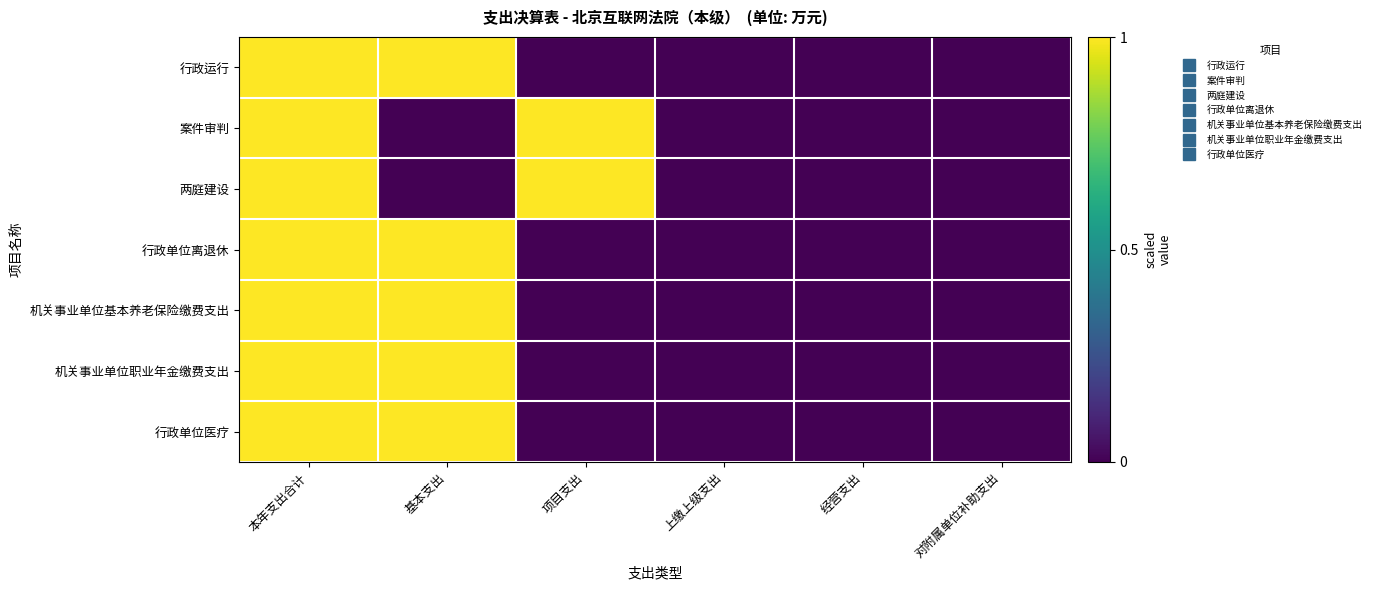

Reading right to left, what are all the values shown in this chart?

行政运行: 对附属单位补助支出=0	经营支出=0	上缴上级支出=0	项目支出=0	基本支出=1	本年支出合计=1
案件审判: 对附属单位补助支出=0	经营支出=0	上缴上级支出=0	项目支出=1	基本支出=0	本年支出合计=1
两庭建设: 对附属单位补助支出=0	经营支出=0	上缴上级支出=0	项目支出=1	基本支出=0	本年支出合计=1
行政单位离退休: 对附属单位补助支出=0	经营支出=0	上缴上级支出=0	项目支出=0	基本支出=1	本年支出合计=1
机关事业单位基本养老保险缴费支出: 对附属单位补助支出=0	经营支出=0	上缴上级支出=0	项目支出=0	基本支出=1	本年支出合计=1
机关事业单位职业年金缴费支出: 对附属单位补助支出=0	经营支出=0	上缴上级支出=0	项目支出=0	基本支出=1	本年支出合计=1
行政单位医疗: 对附属单位补助支出=0	经营支出=0	上缴上级支出=0	项目支出=0	基本支出=1	本年支出合计=1